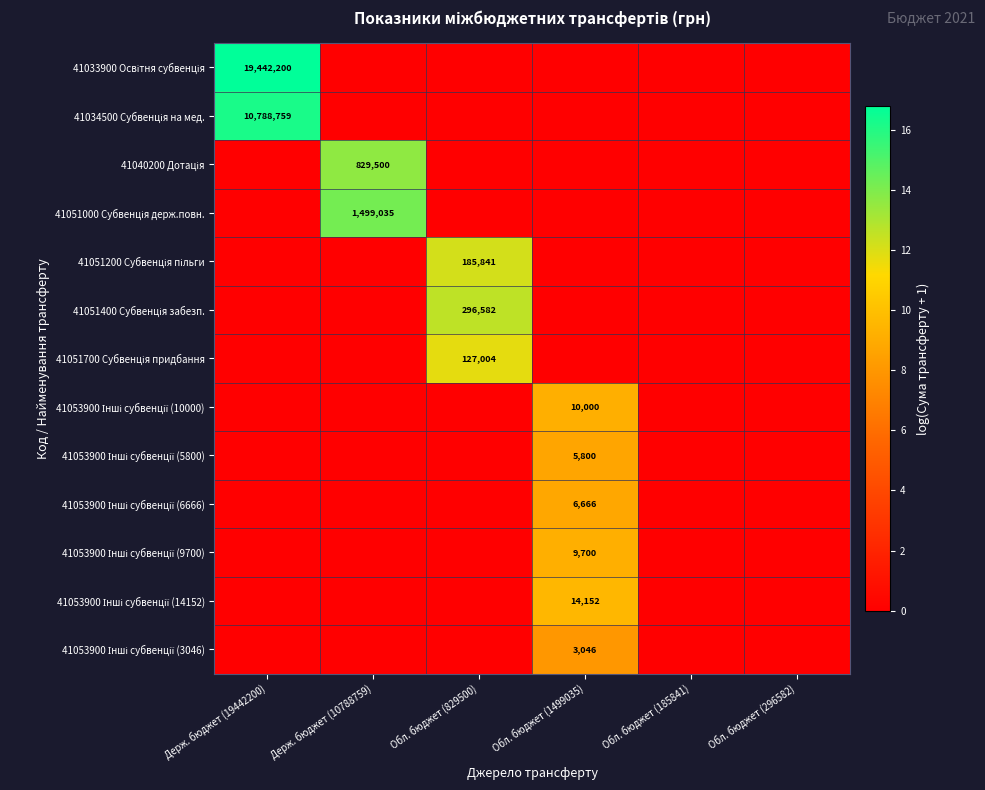

Which series has the largest total across all categories?

41033900 Освітня субвенція